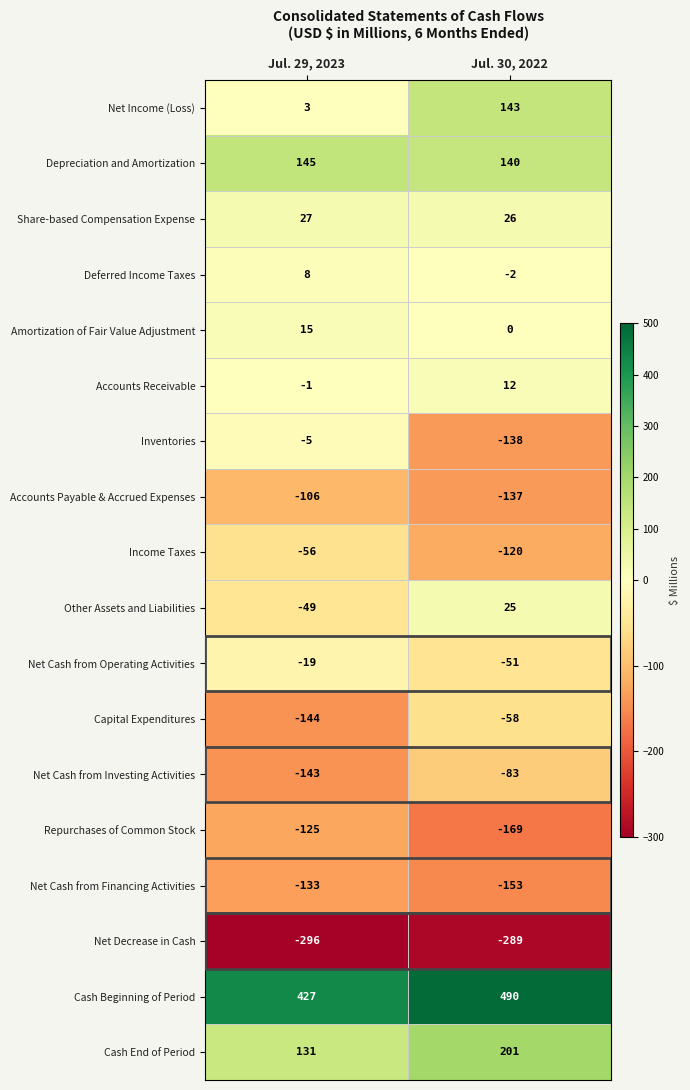

Where is Repurchases of Common Stock nearest to the value -147?

Jul. 29, 2023